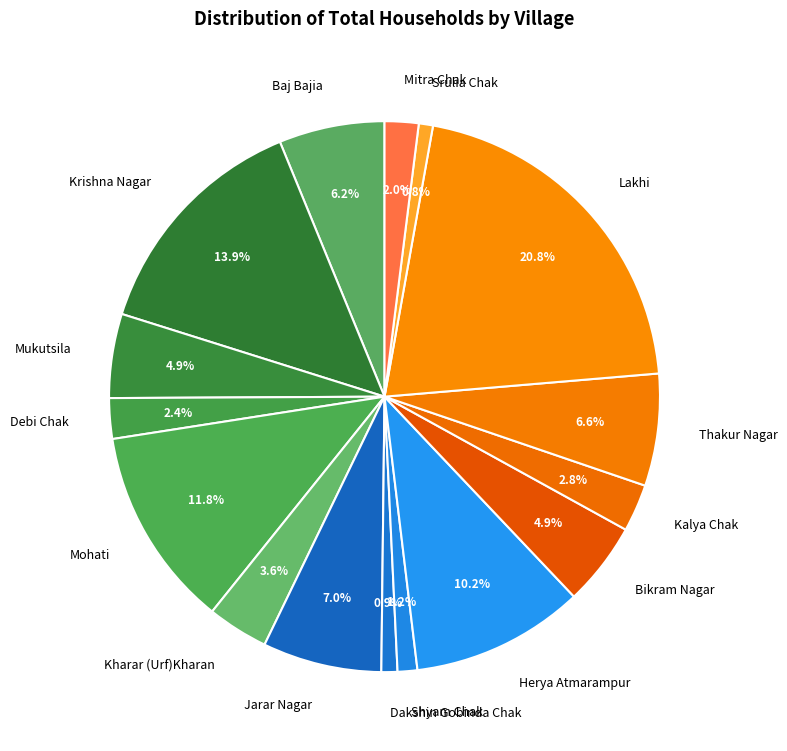

To the nearest percent, what percentage of the pie is Jarar Nagar?

7%